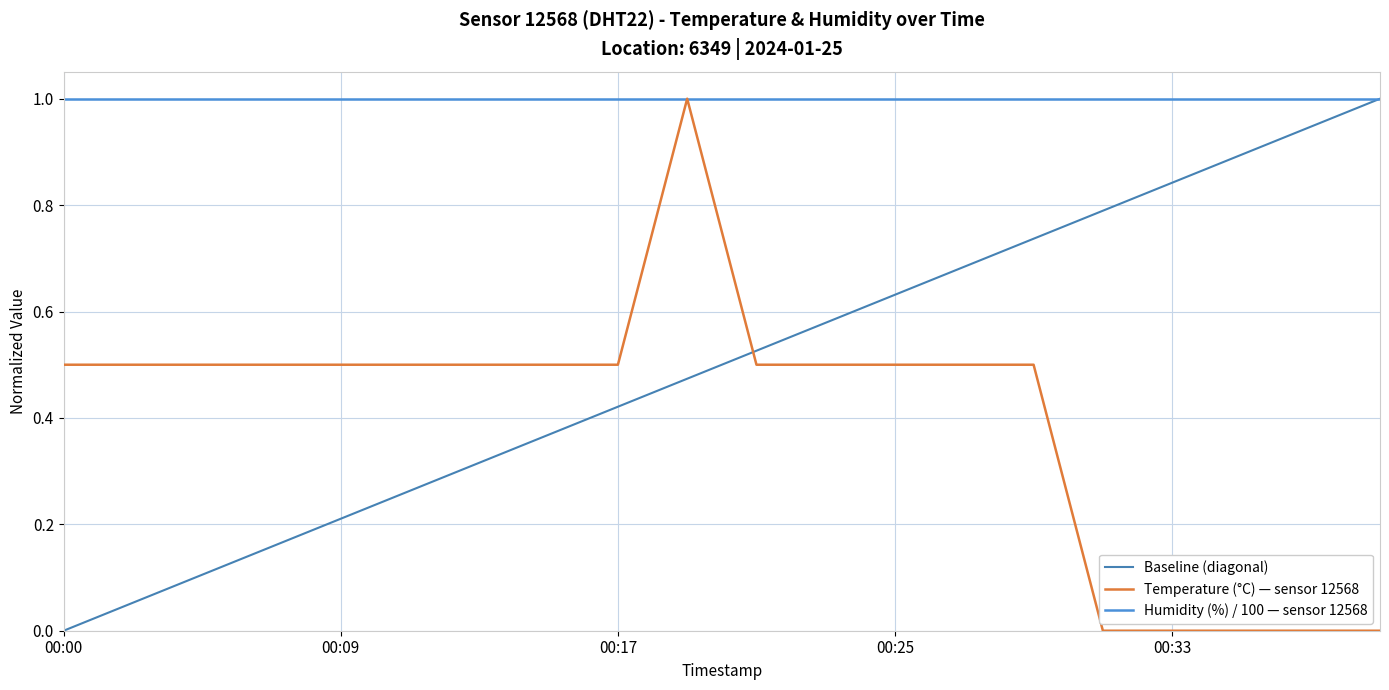

Is it true that the value at 00:23 is 0.7?

False